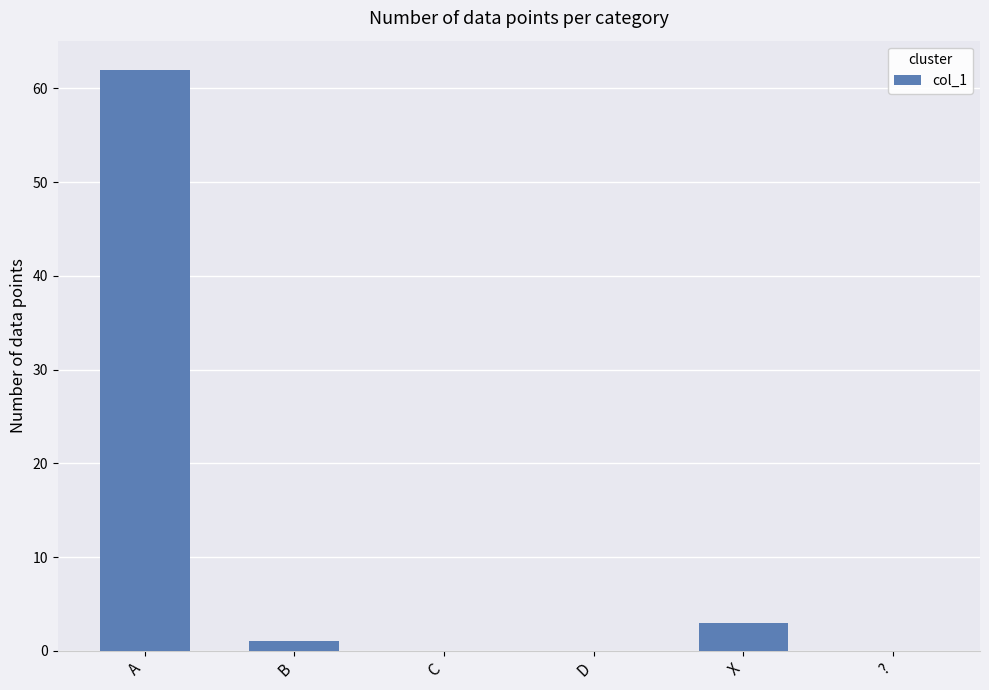

Between A and X, which is larger?

A